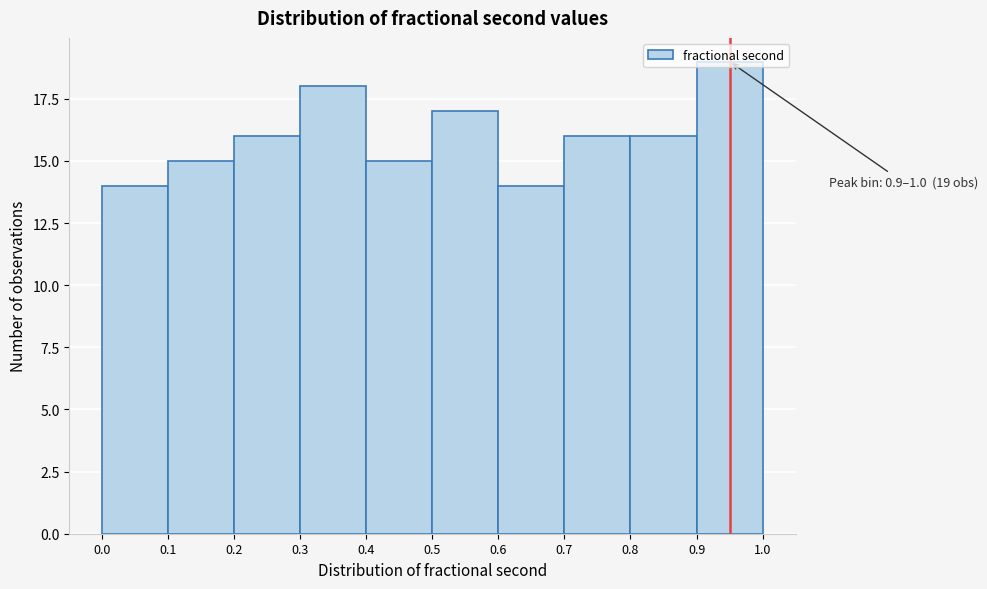

Over which range of the x-axis is the bar tallest?

0.9 to 1.0